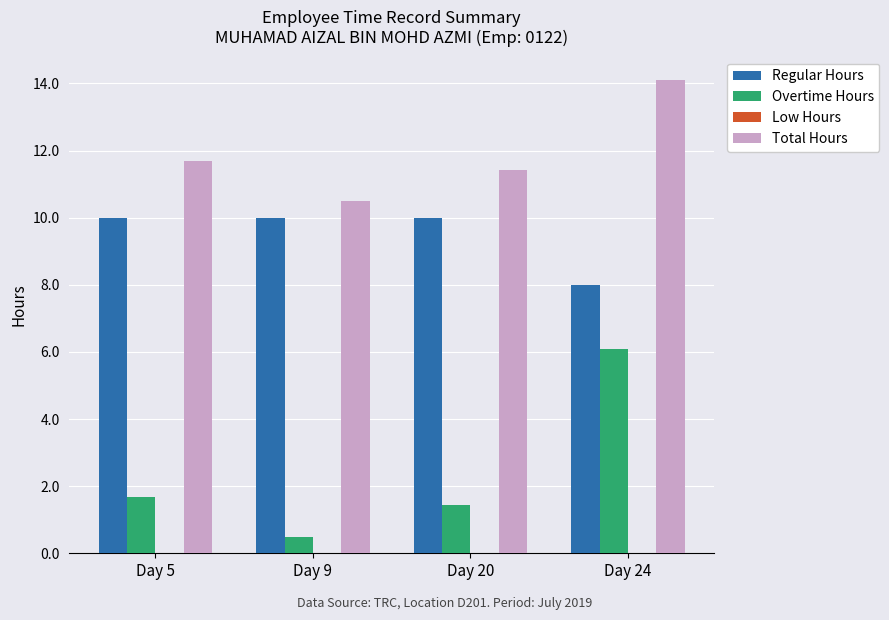

Rank the series by their average value, from highest to lowest.

Total Hours, Regular Hours, Overtime Hours